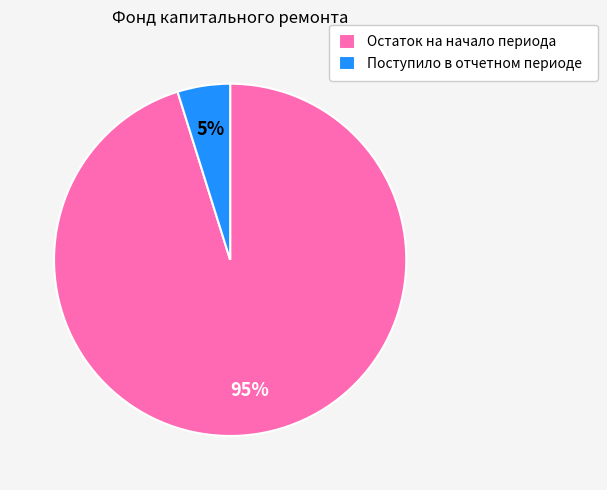

To the nearest percent, what is the difference between the largest and smallest slice percentages?

90%